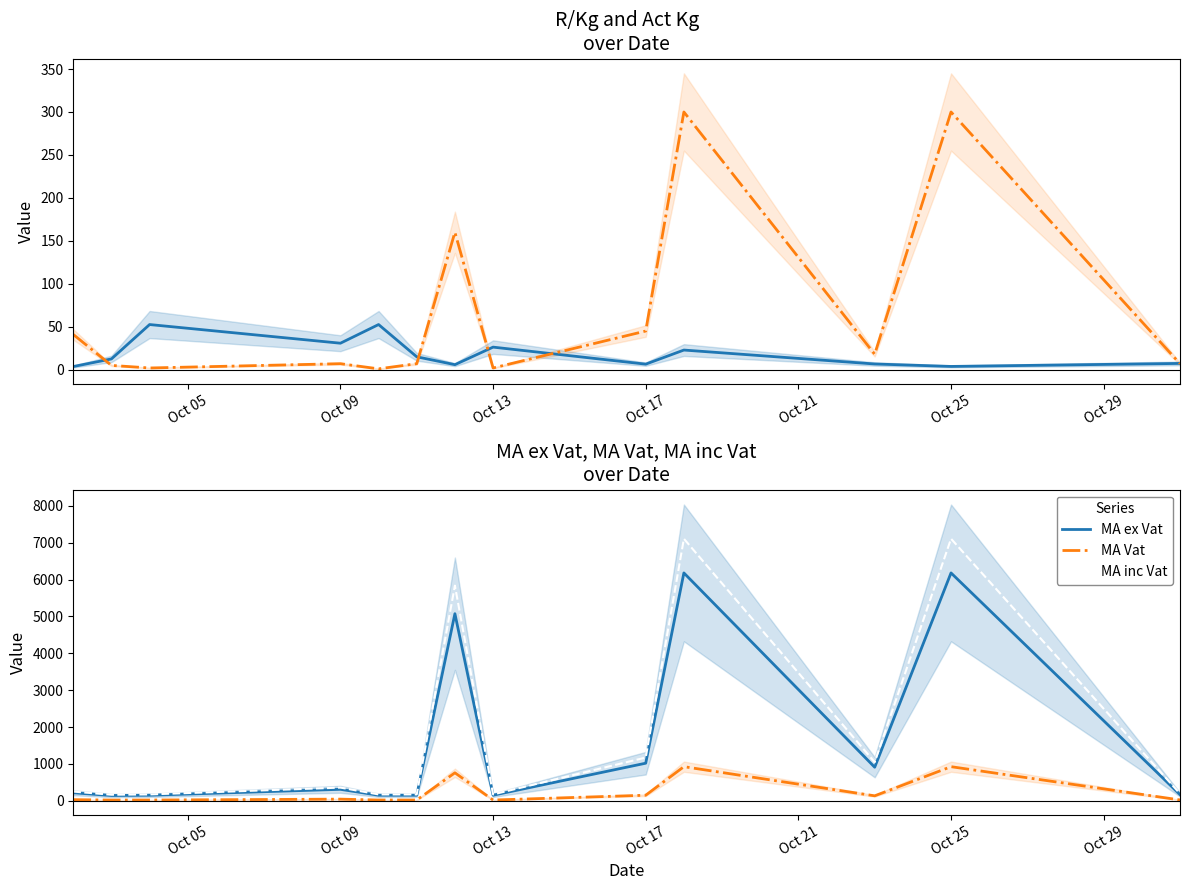

Where does the MA Vat series first go above 32?

Oct 05